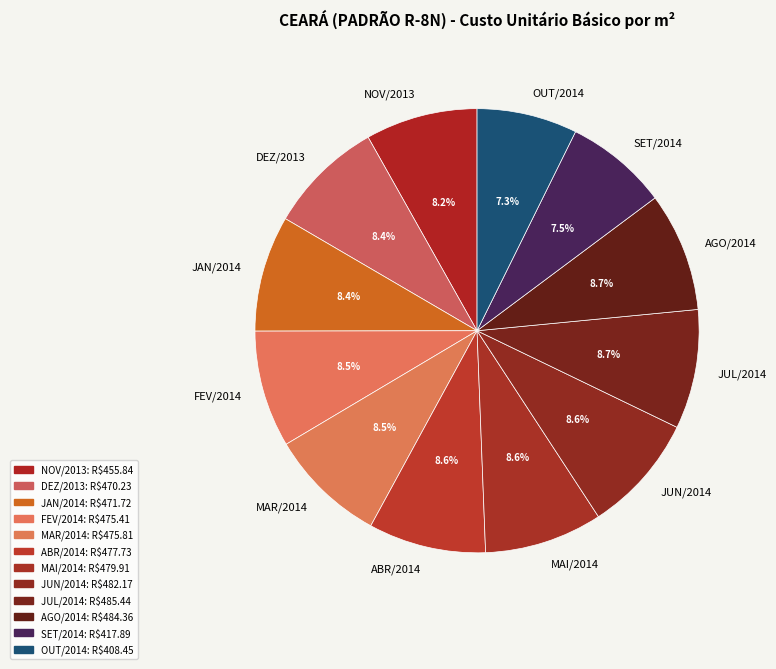

How many segments does this pie chart have?

12